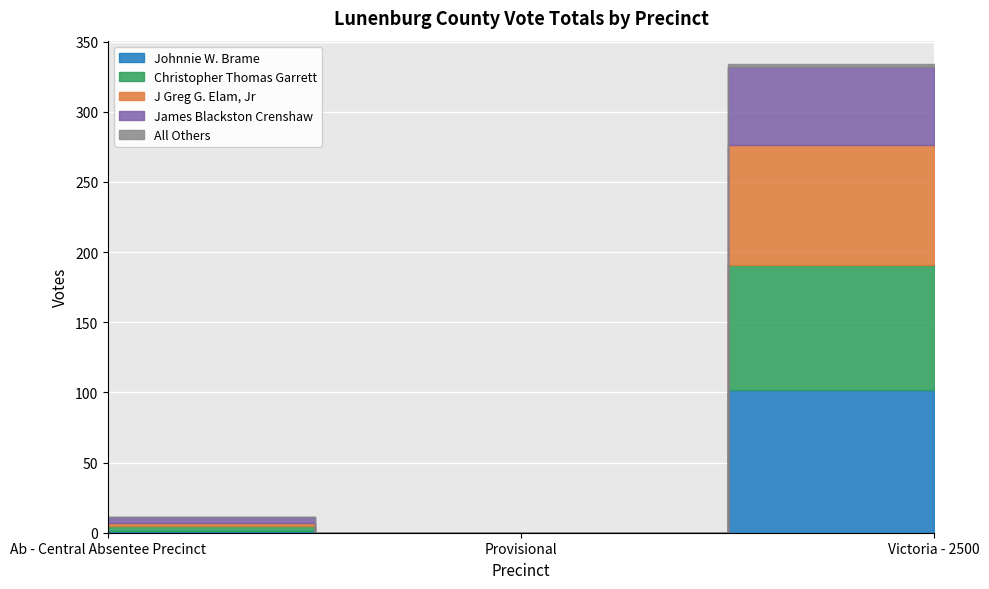

At which category does the chart reach its peak across all series?

Victoria - 2500